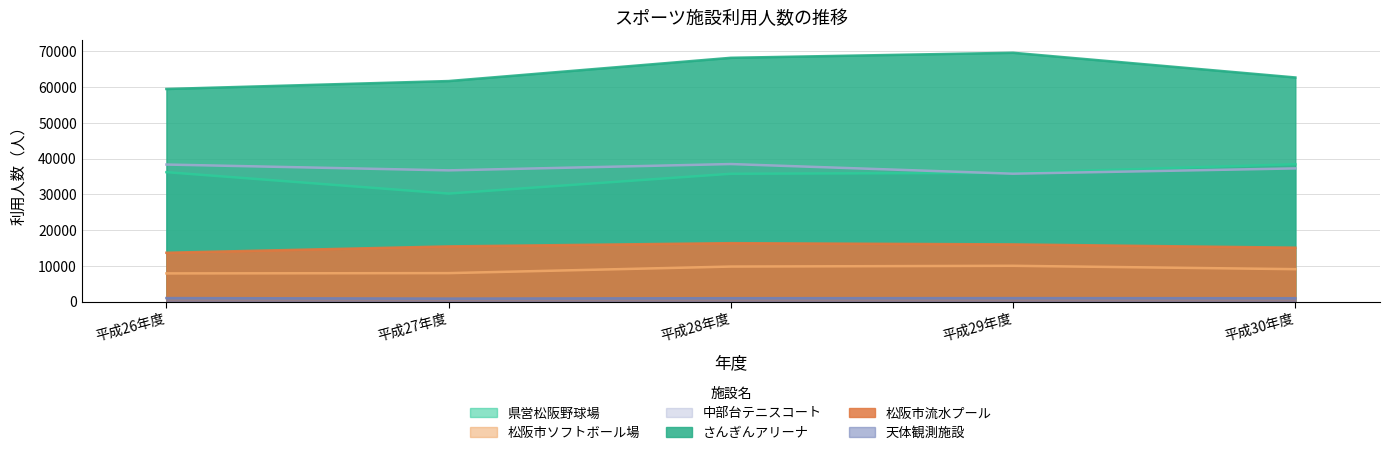

What is the sum of the 県営松阪野球場 values at 平成27年度 and 平成26年度?

66411